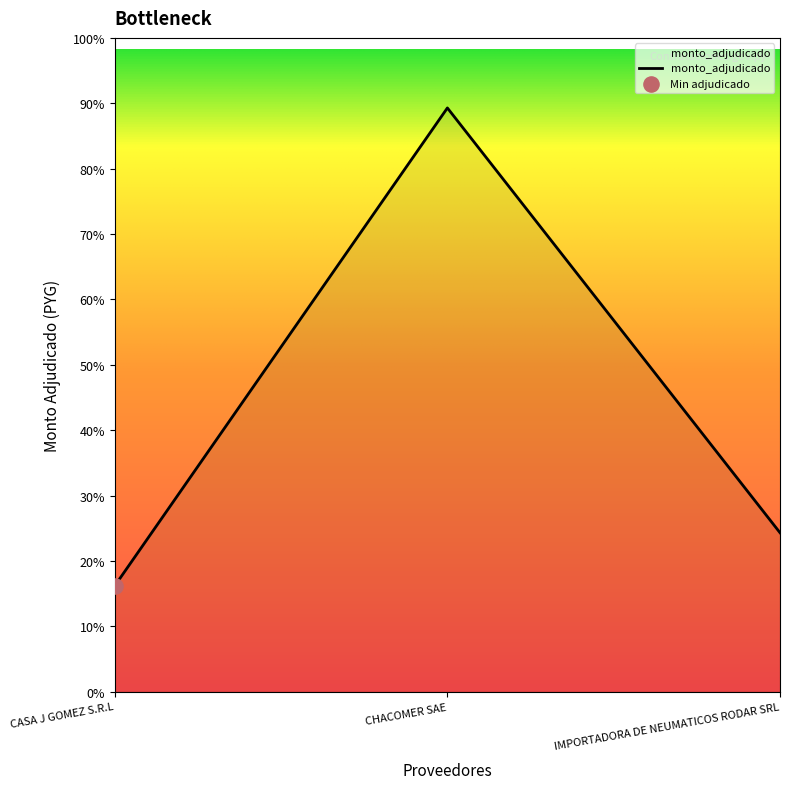

What is the change in value from CASA J GOMEZ S.R.L to CHACOMER SAE?

+164000000